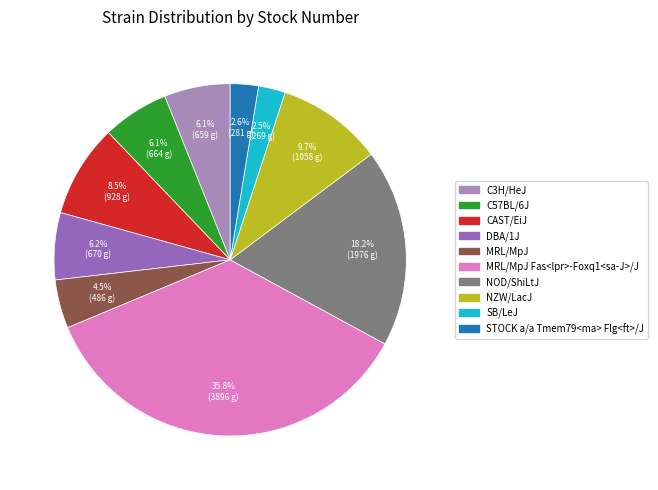

How many slices are in this pie chart?

10